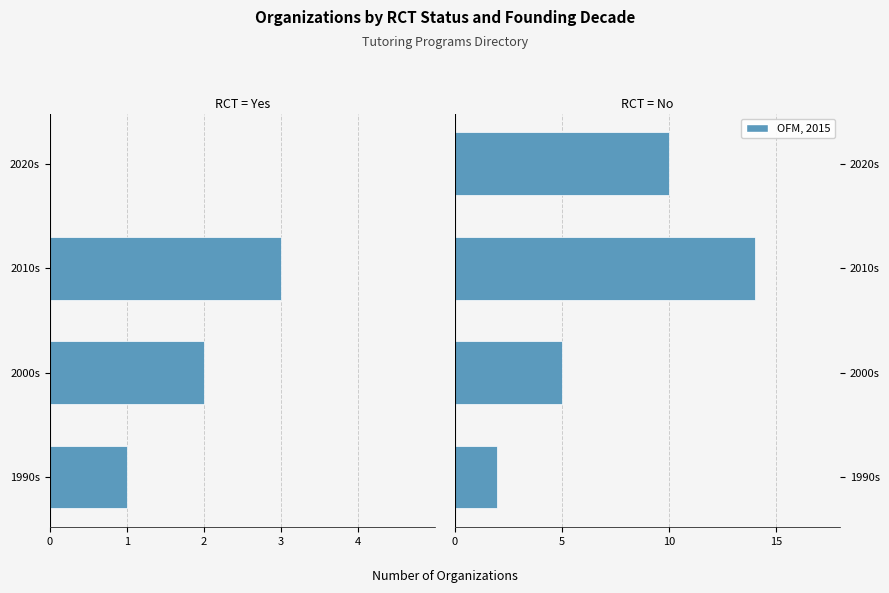

Is it true that the value at 2020s is 10?

True